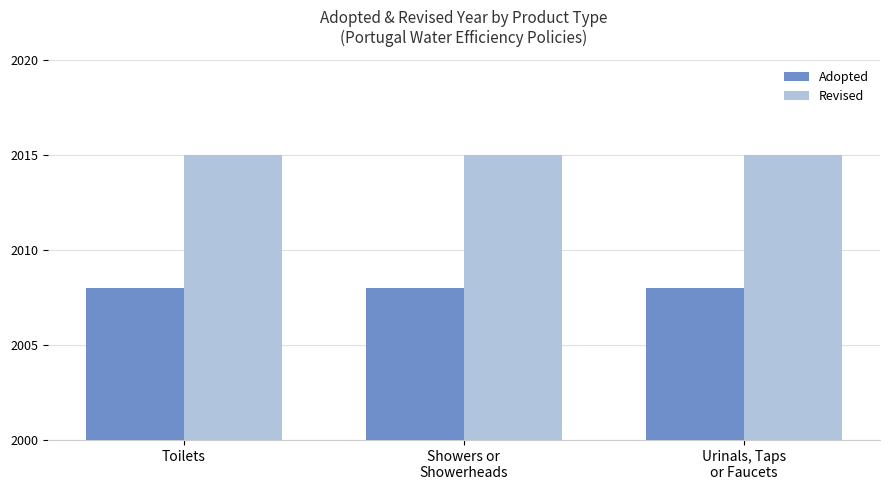

Reading left to right, list all the values displayed in this chart.

Adopted: Toilets=2008	Showers or
Showerheads=2008	Urinals, Taps
or Faucets=2008
Revised: Toilets=2015	Showers or
Showerheads=2015	Urinals, Taps
or Faucets=2015